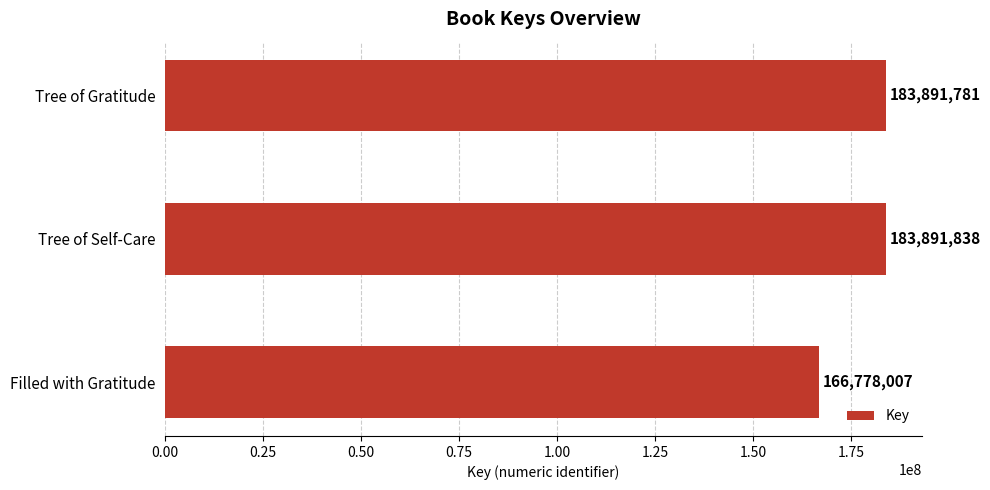

Does the chart contain any negative values?

No